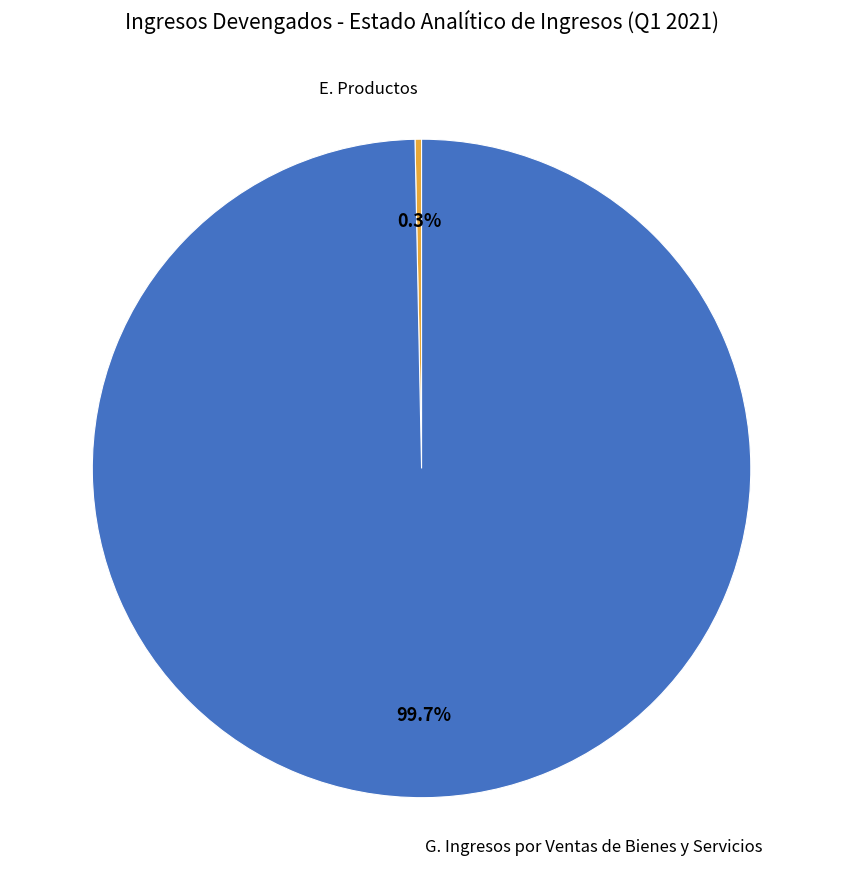

To the nearest percent, what is the difference between the largest and smallest slice percentages?

99%